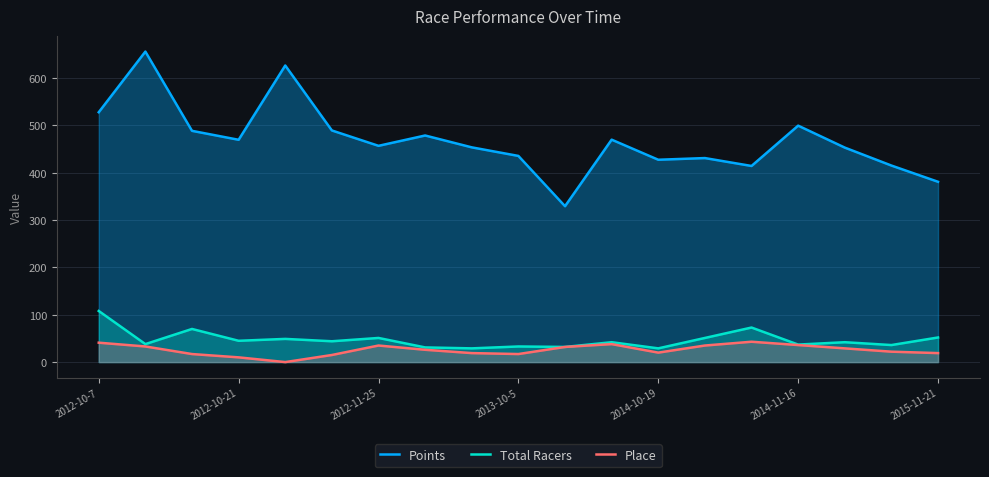

How many interior local peaks does the Total Racers series have?

7